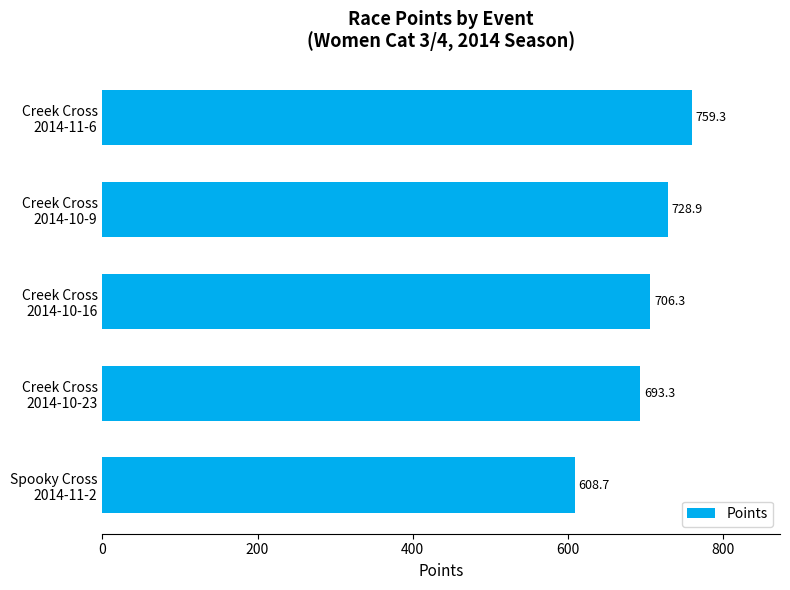

What is the value of the 1st bar from the top?

759.3